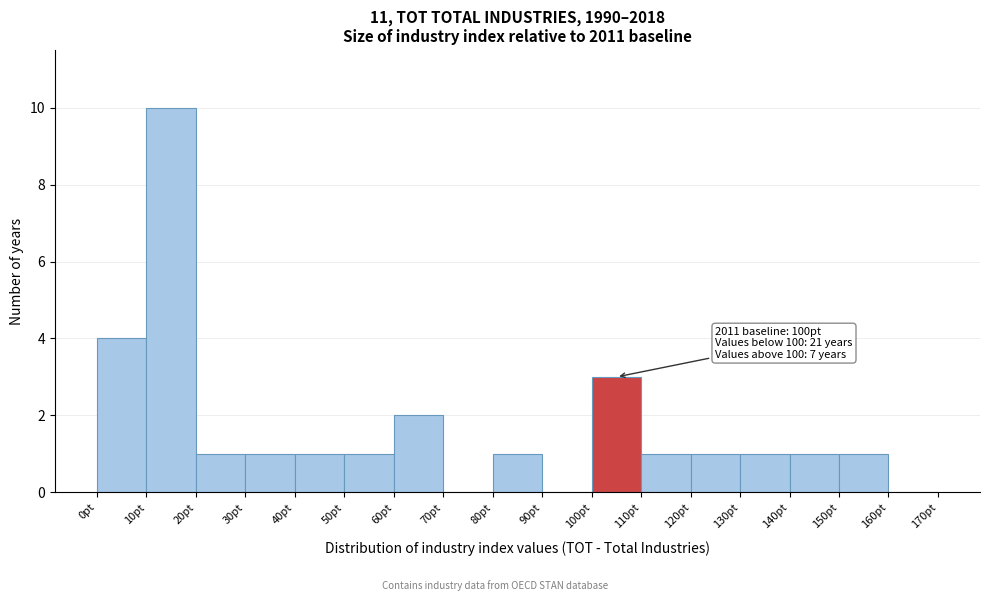

Which range on the x-axis has the tallest bar?

10 to 20